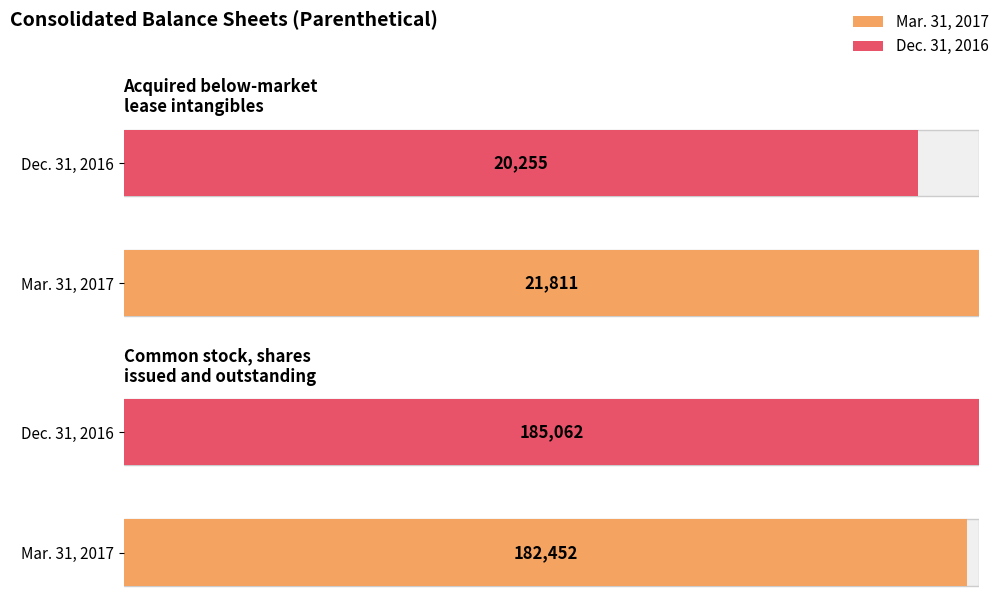

What is the difference between the Mar. 31, 2017 values at Common stock, shares
issued and outstanding and Acquired below-market
lease intangibles?

160641